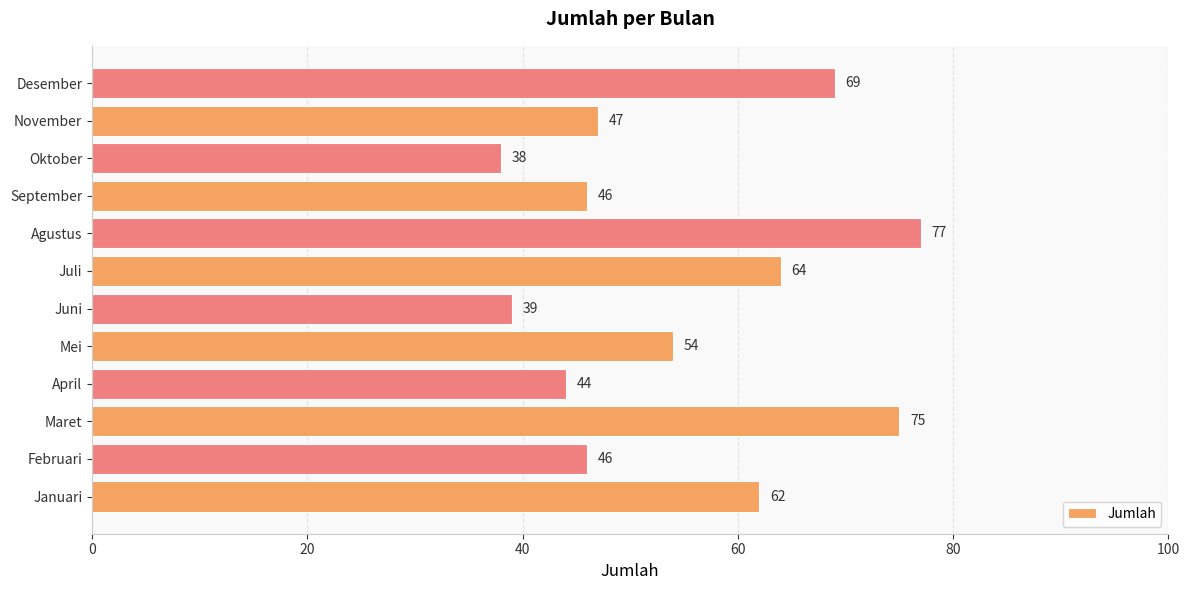

Which label corresponds to the largest value in the chart?

Agustus